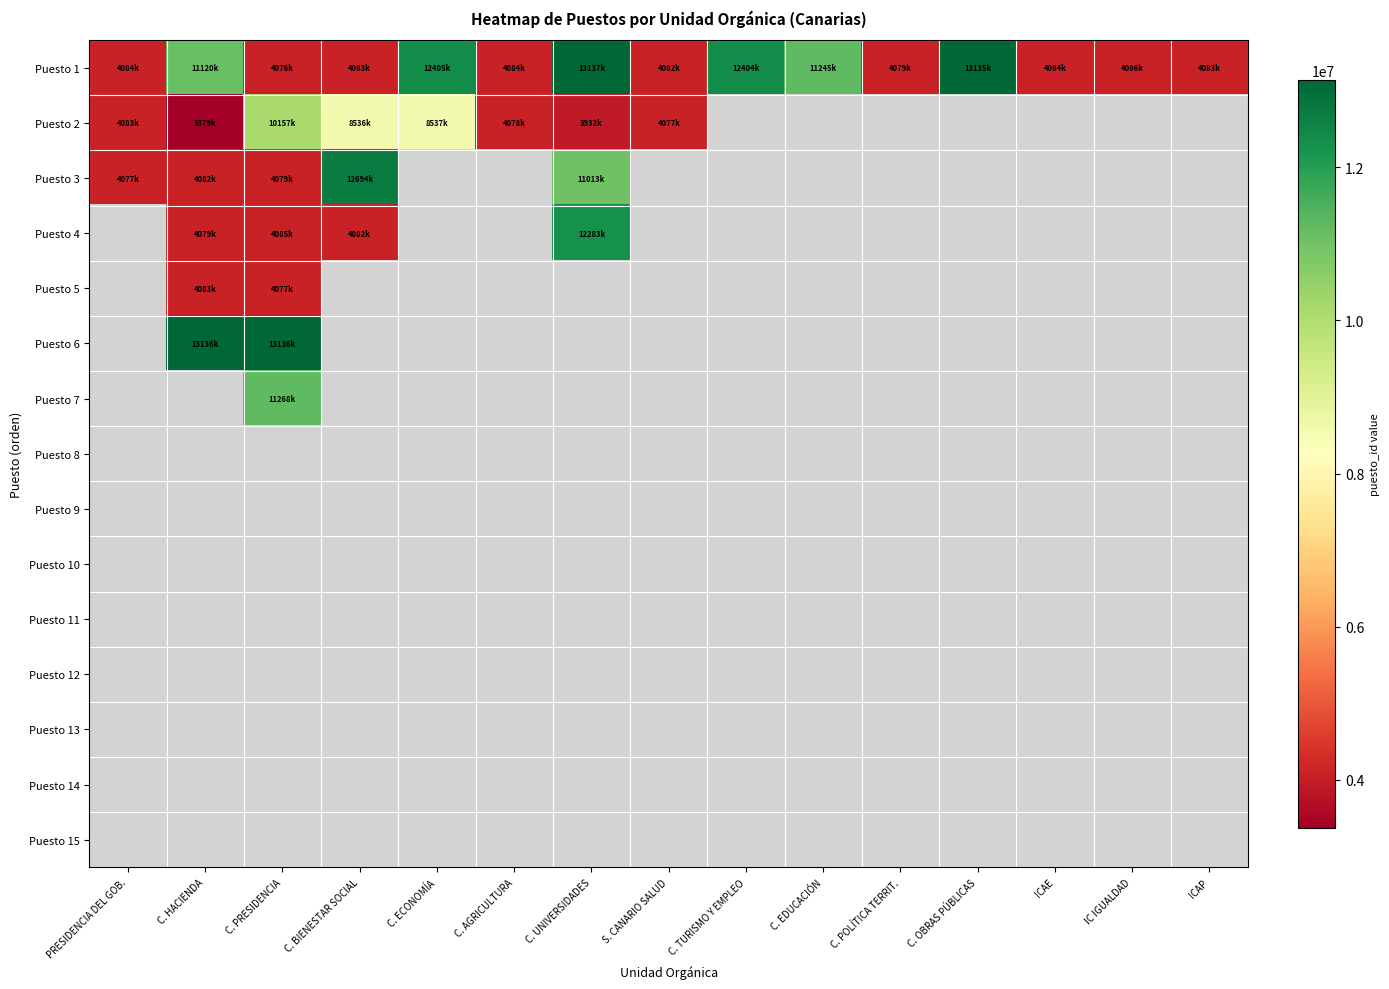

What is the minimum value for Puesto 2?

3379110.0